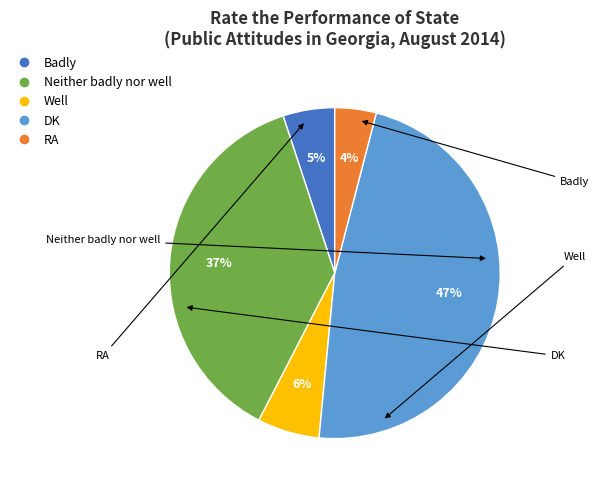

Approximately how many times larger is the value at Neither badly nor well compared to RA?

9.2